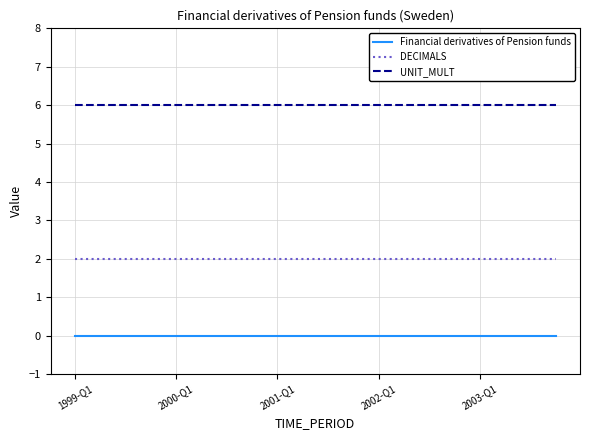

Is this an area chart (filled region under the line)?

No